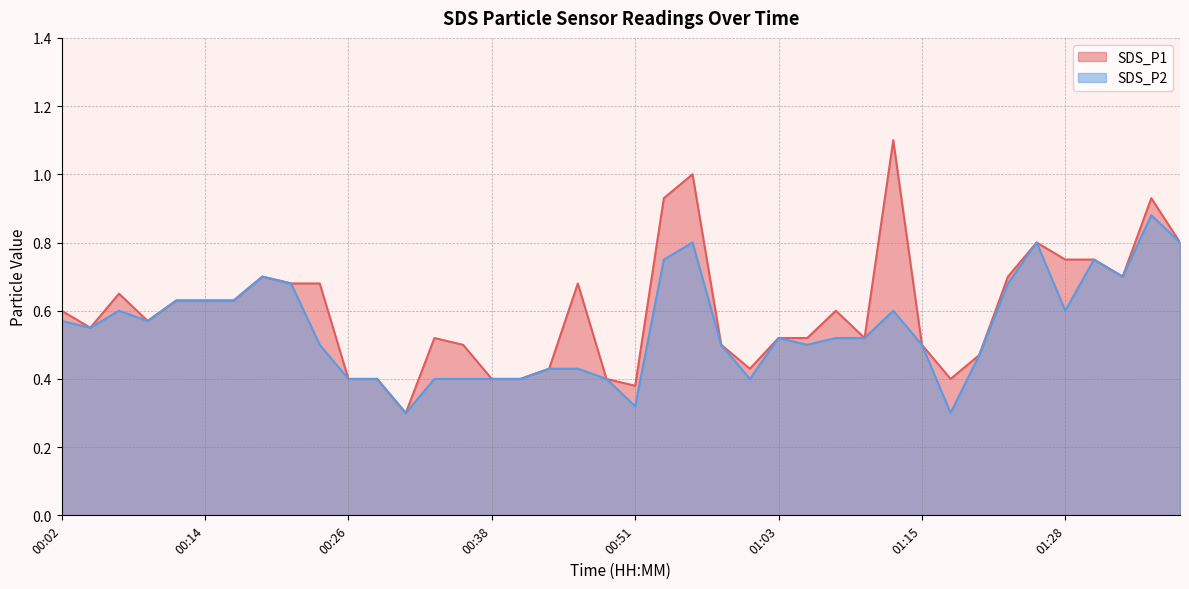

What is the sum of all SDS_P2 values?

21.9